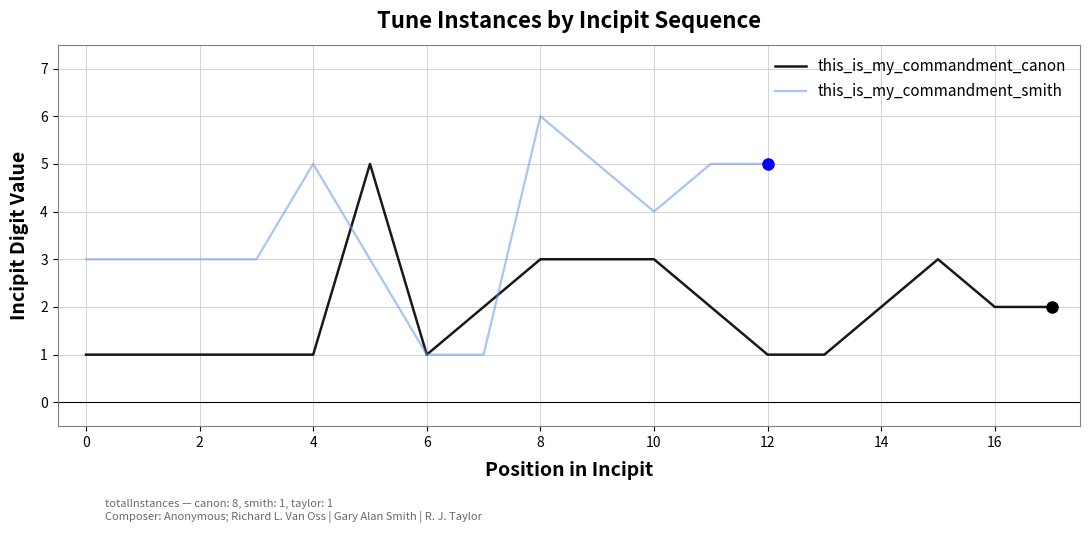

What is the smallest value displayed?

1